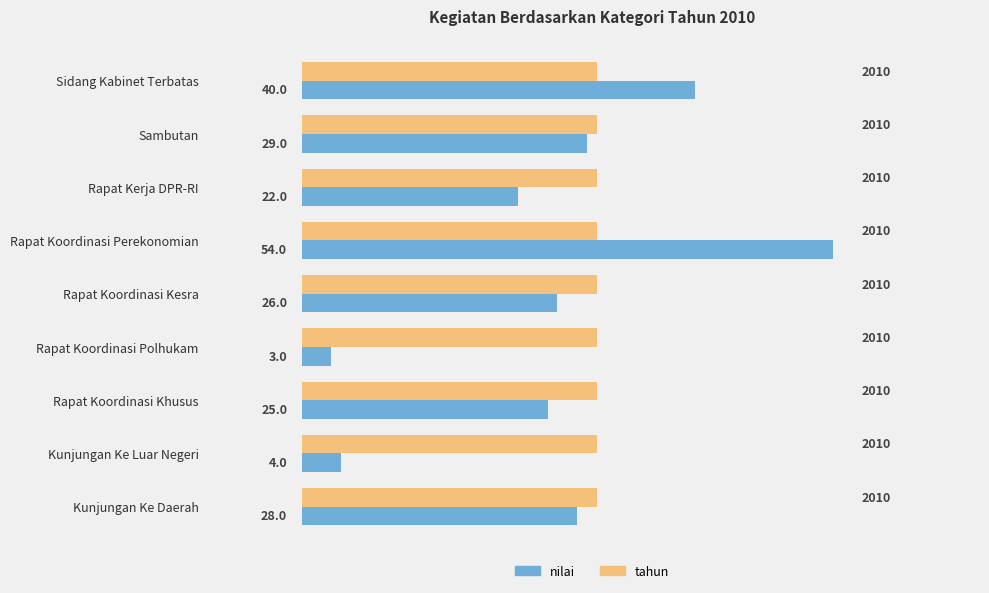

What is the approximate value of nilai at Kunjungan Ke Luar Negeri?

4